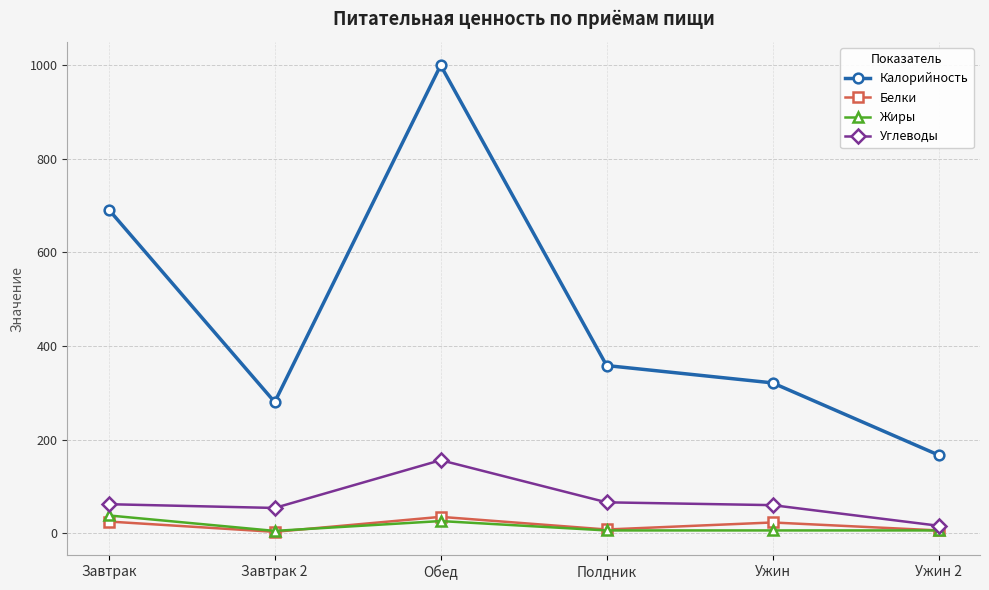

Which series has the largest total across all categories?

Калорийность